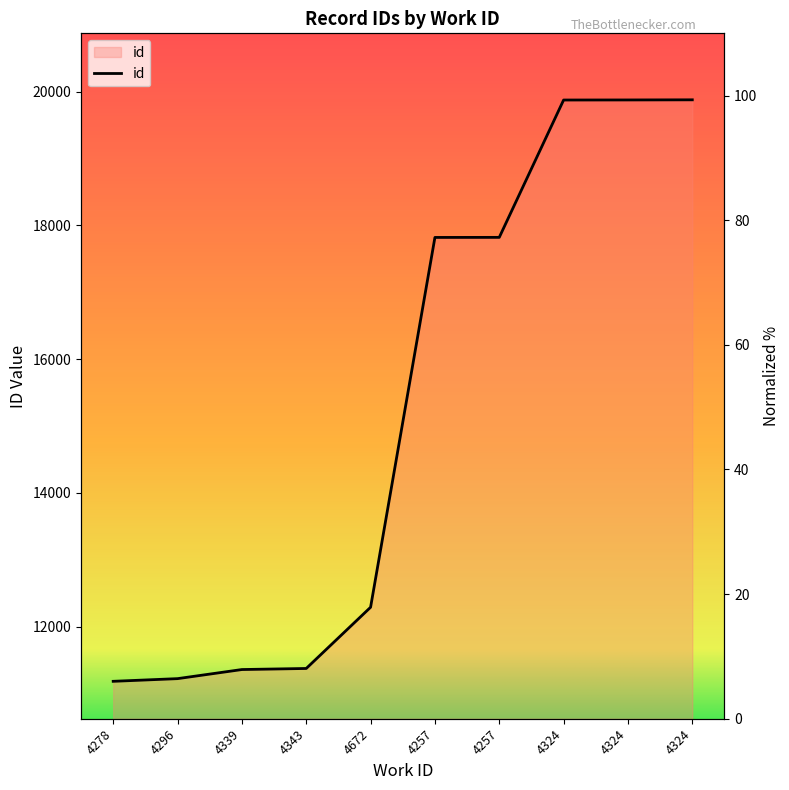

What is the ratio of the value at 4278 to the value at 4296?

1.0